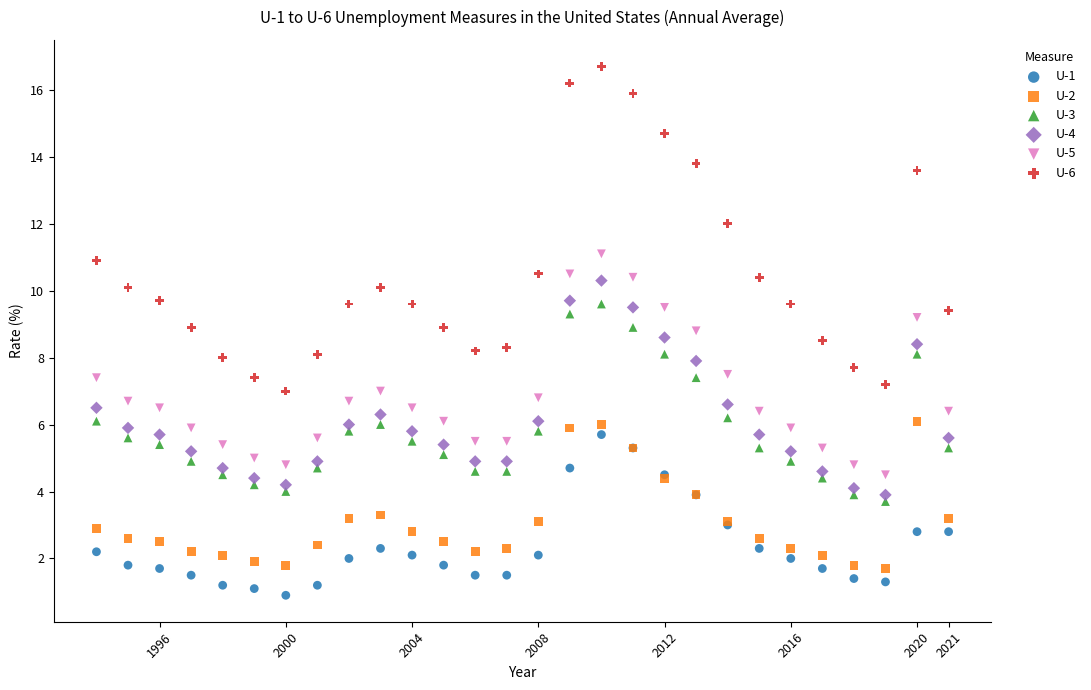

Which series reaches the maximum Y coordinate?

U-6